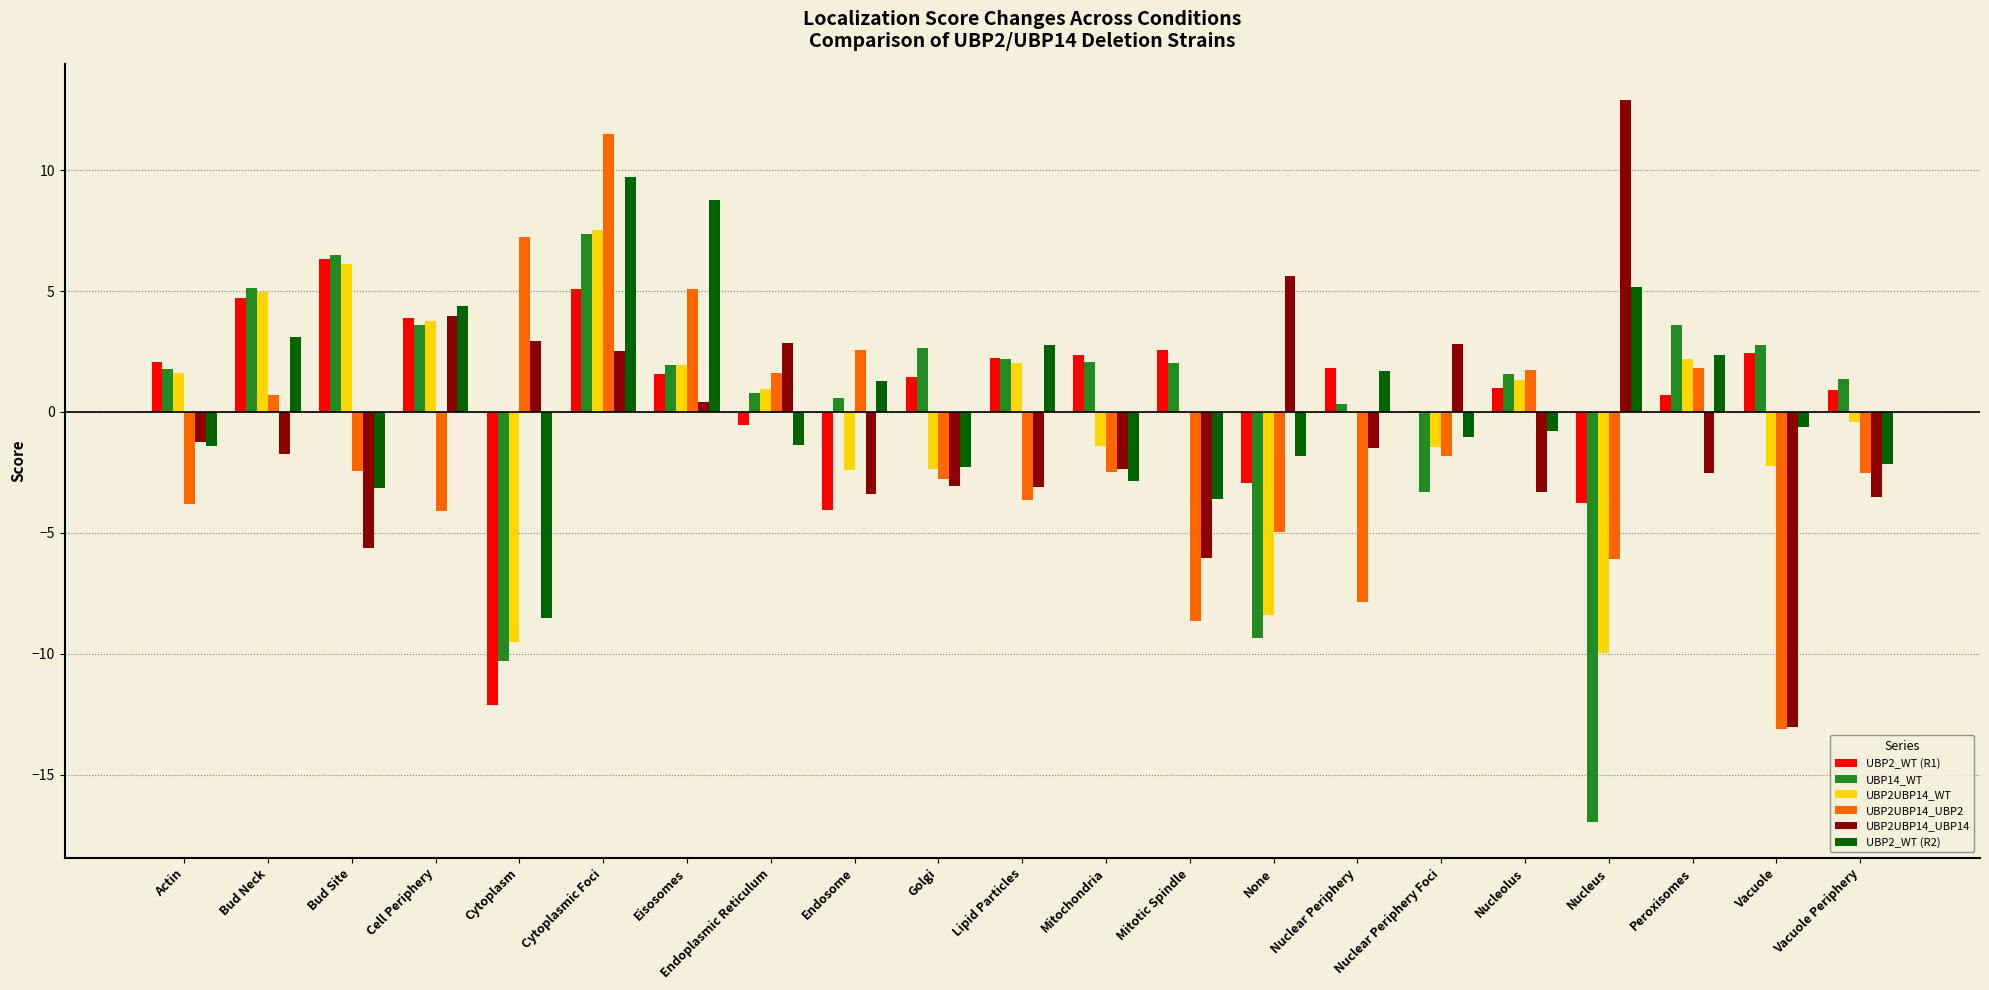

How many groups of bars are there?

21